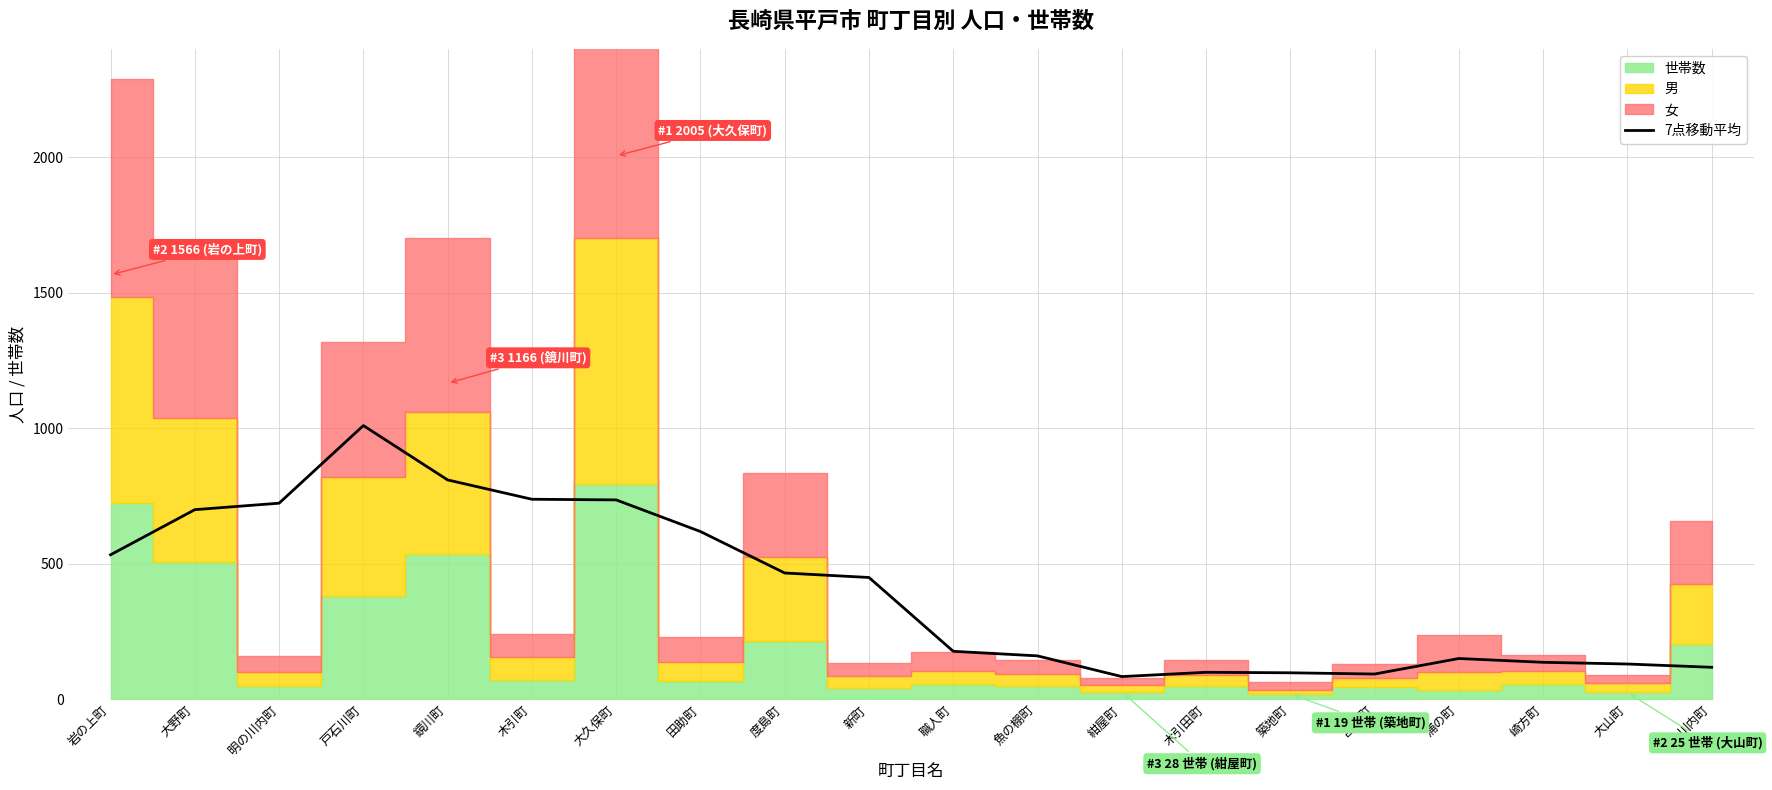

Rank the categories by value from lowest to highest.

紺屋町, 宮の町, 築地町, 木引田町, 川内町, 大山町, 崎方町, 浦の町, 魚の棚町, 職人町, 新町, 度島町, 岩の上町, 田助町, 大野町, 明の川内町, 大久保町, 木引町, 鏡川町, 戸石川町